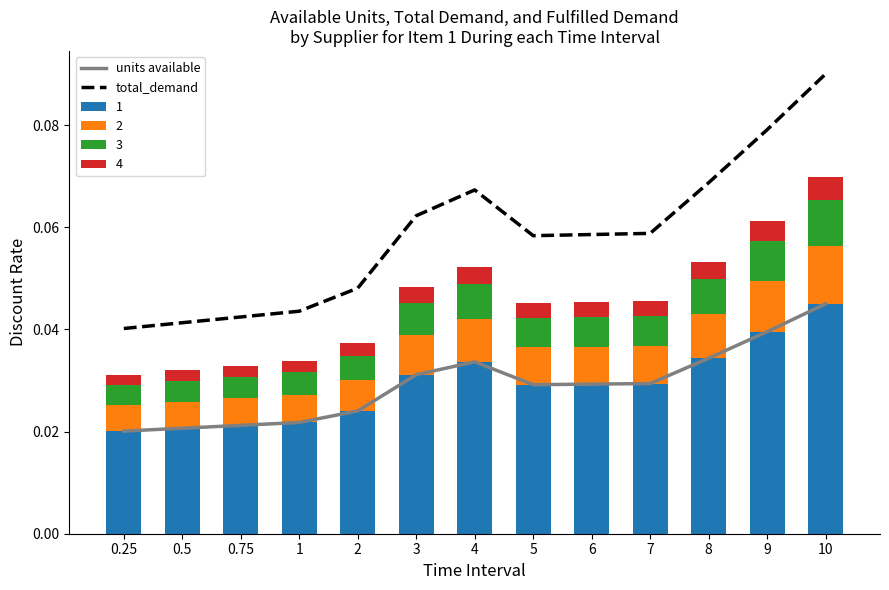

Which series has the largest total across all categories?

total_demand